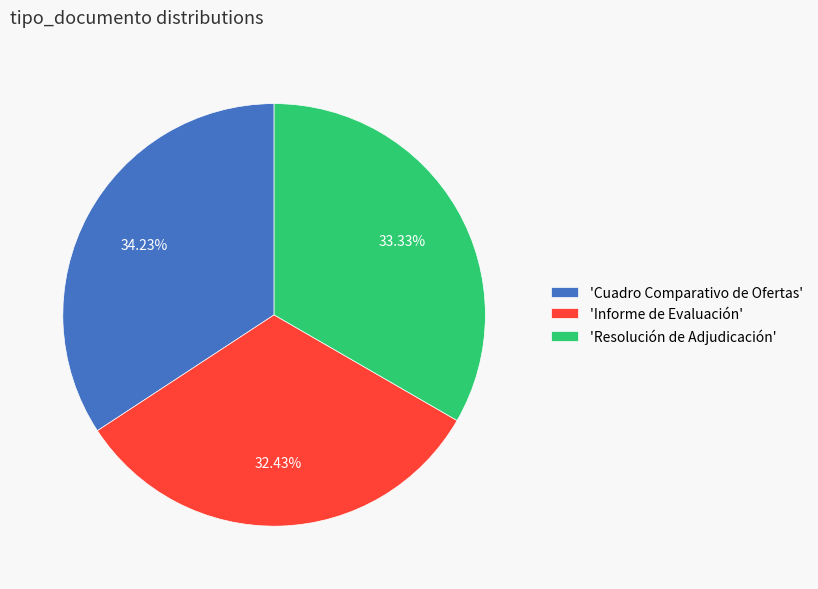

How many segments does this pie chart have?

3